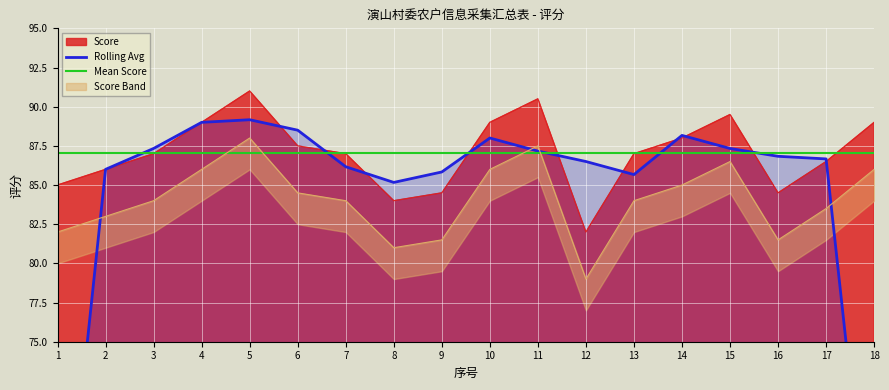

Between 15 and 13, which is larger?

15